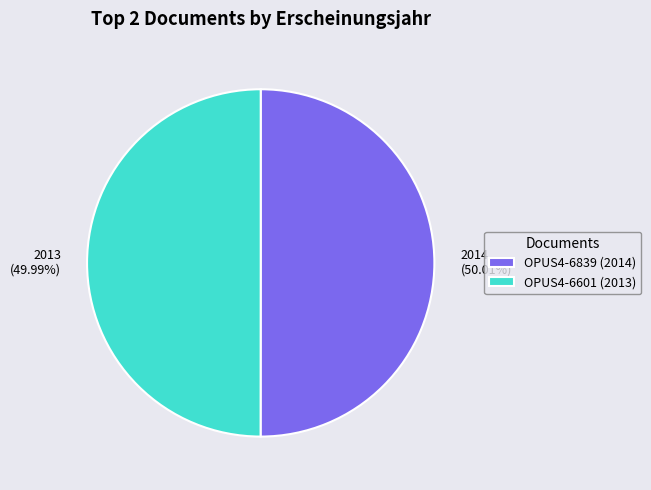

Approximately how many times larger is the value at 2013 (49.99%) compared to 2014 (50.01%)?

1.0